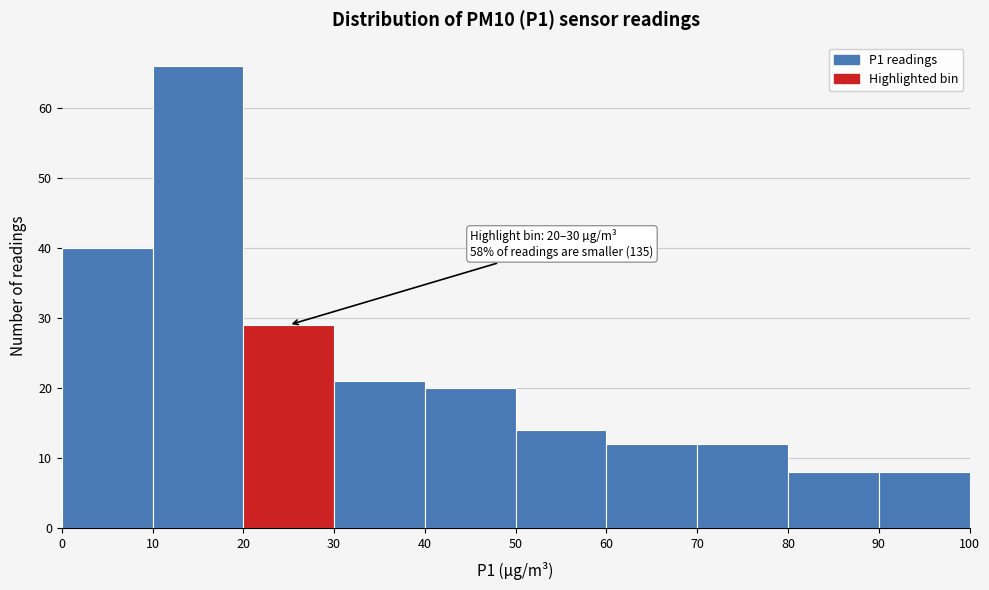

Over which range of the x-axis is the bar tallest?

10 to 20